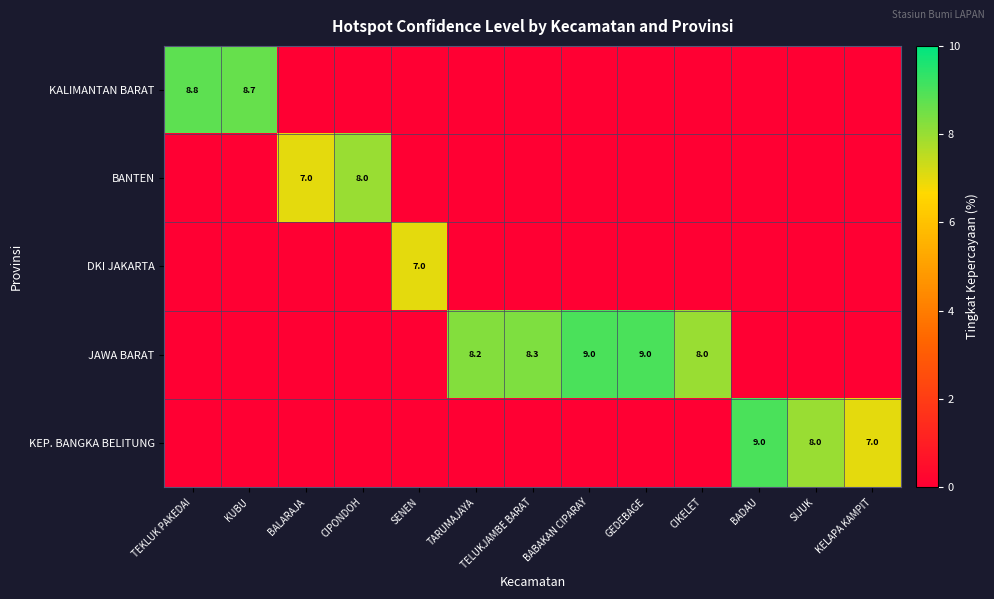

The value of JAWA BARAT at TELUKJAMBE BARAT is 12.2. True or false?

False